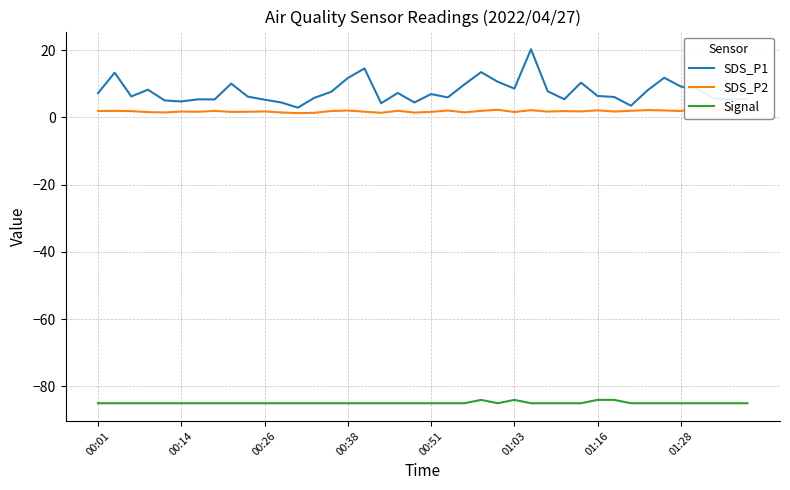

True or false: Signal and SDS_P1 cross at least once.

False